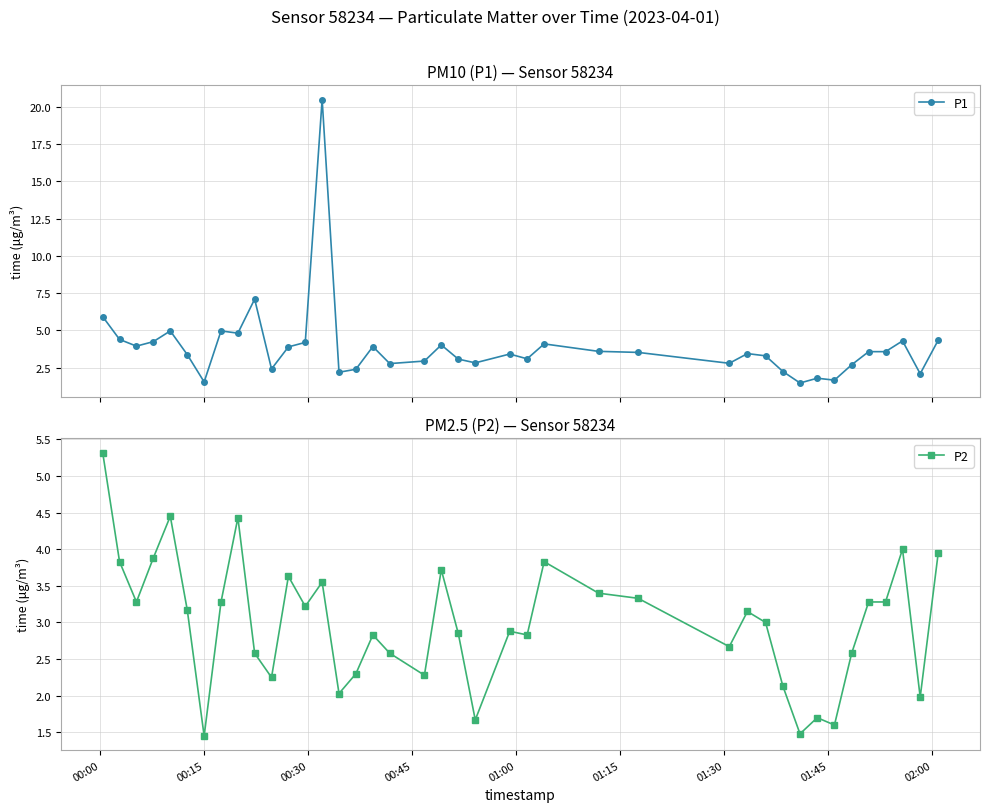

What is the value of the P2 point at the 28th from the left?

2.7